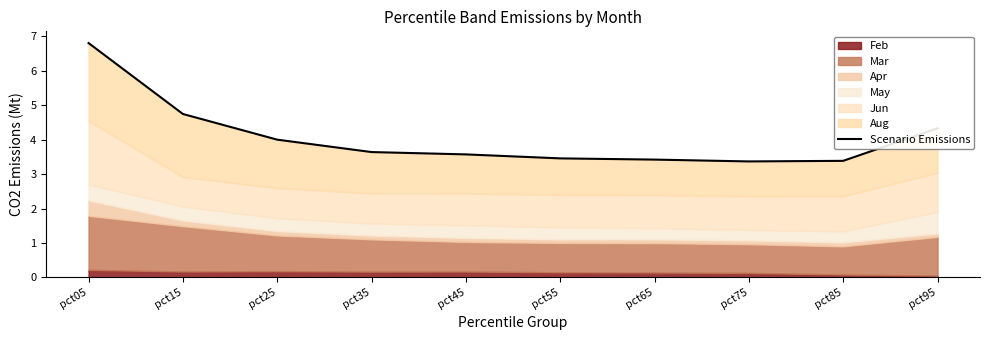

Reading left to right, transcribe all the data shown in this chart.

6.8	4.7	4.0	3.6	3.6	3.5	3.4	3.4	3.4	4.3